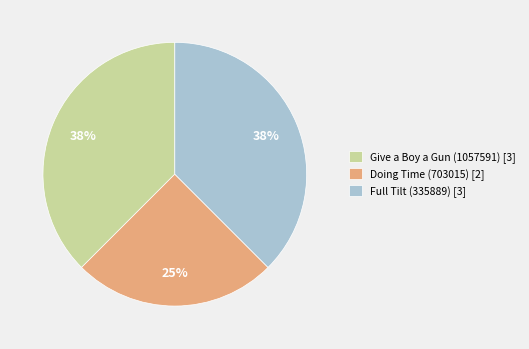

Does Give a Boy a Gun (1057591) represent more than half of the total?

No